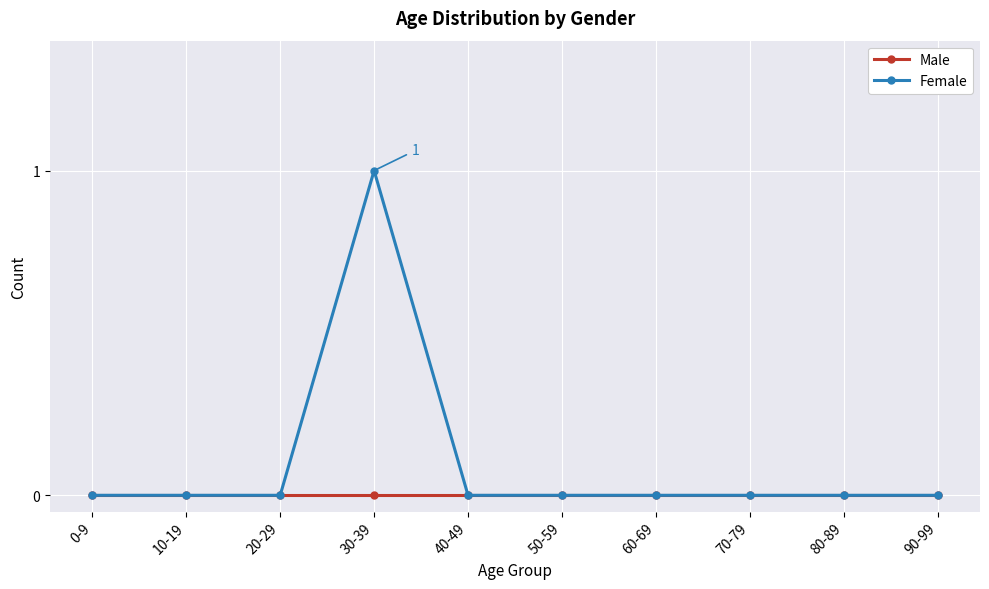

What is the label of the 2nd point from the right?

80-89